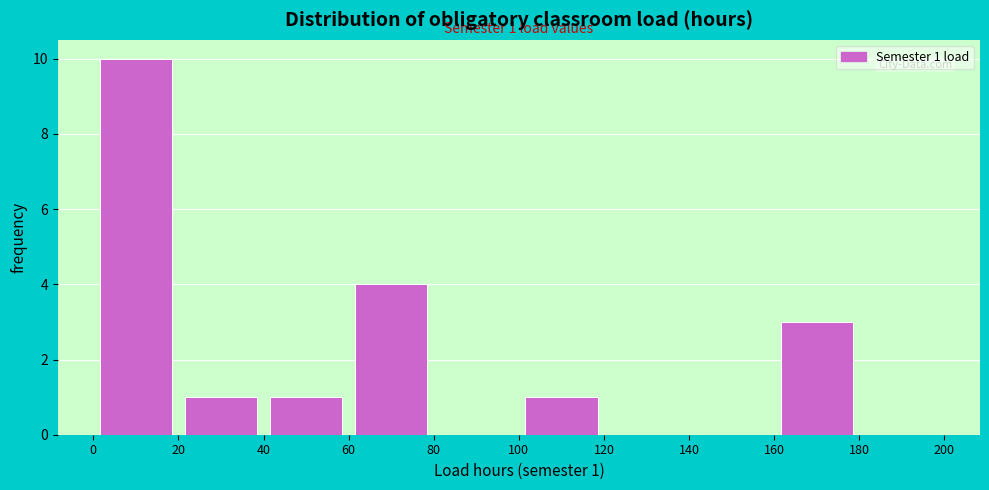

Over which range of the x-axis is the bar tallest?

0 to 20